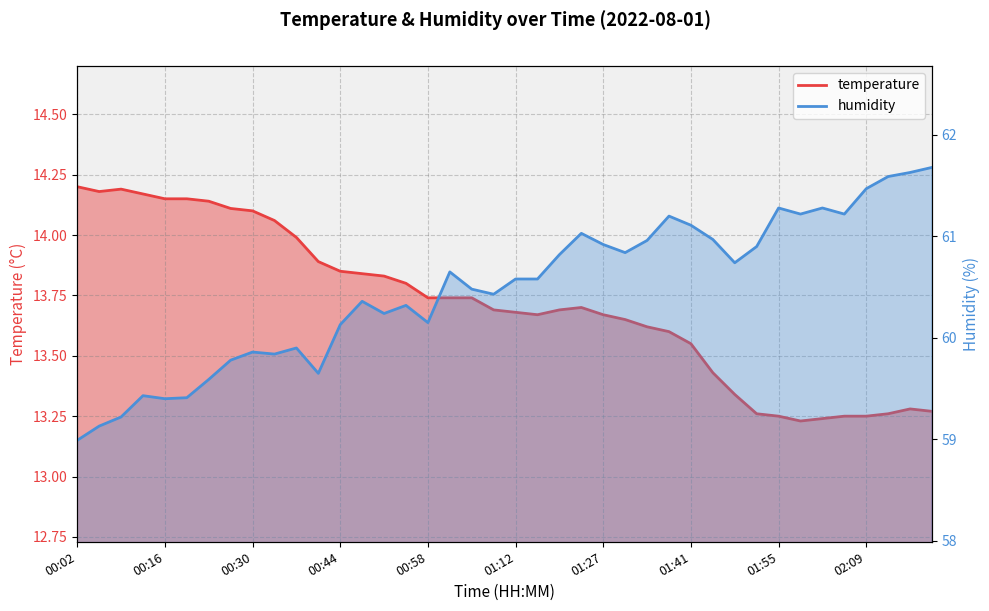

How many categories are shown in the chart?

40